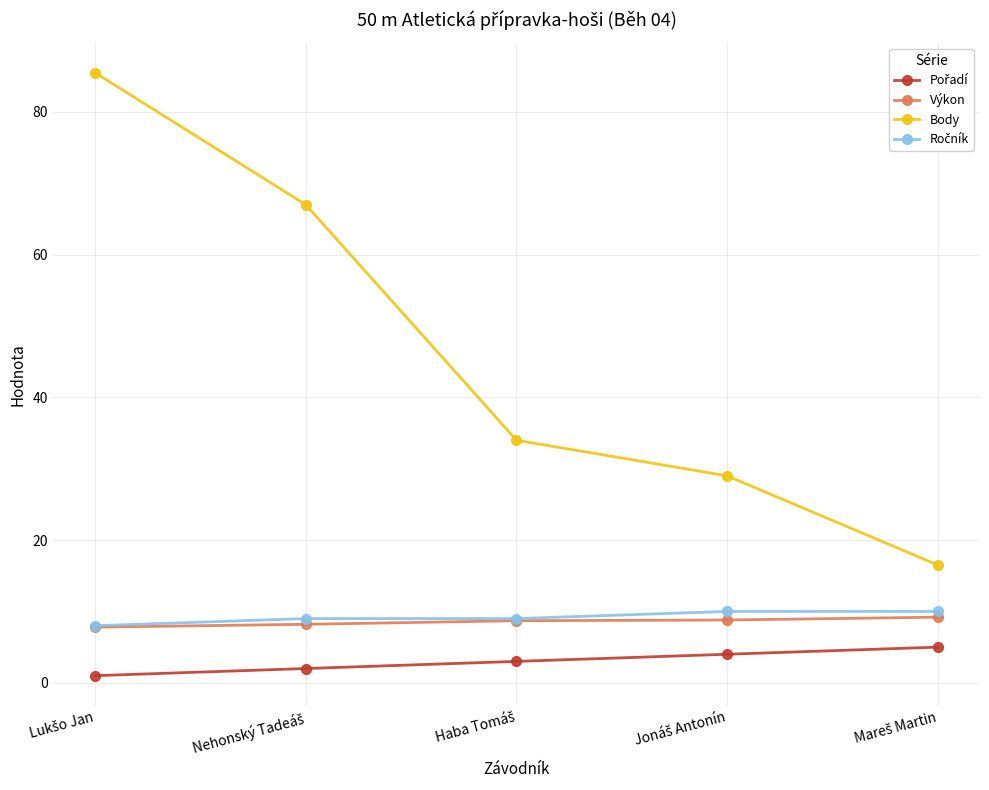

What is the lowest value of the Body series?

16.5